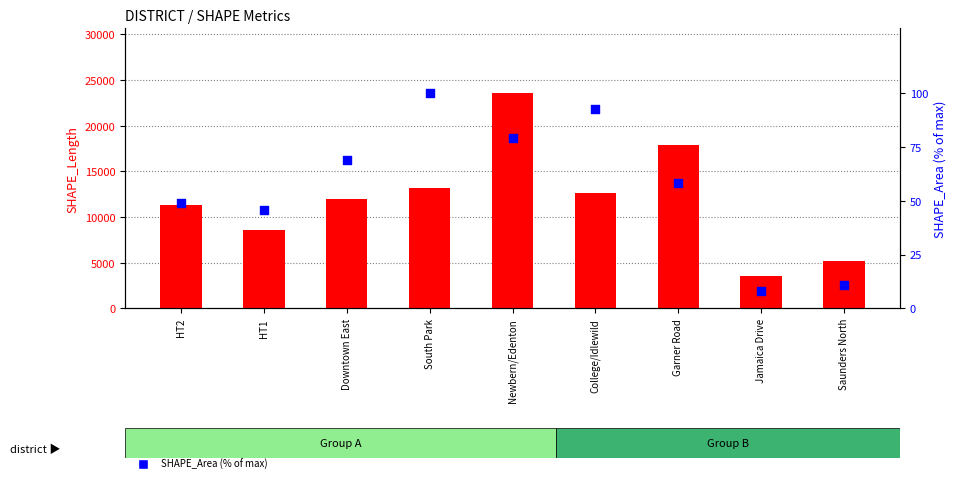

At how many categories does at least one series exceed 22338?

1